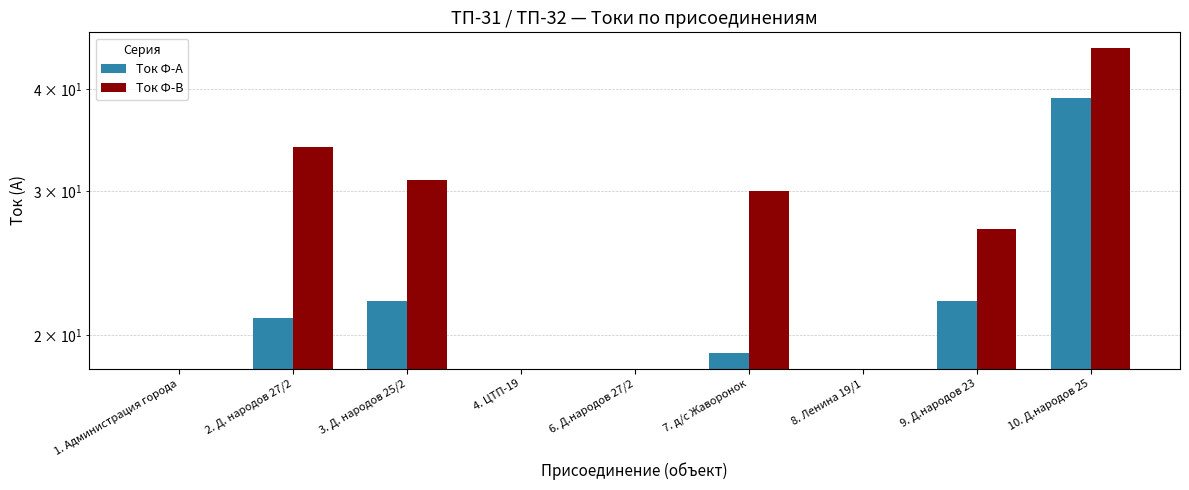

What position from the right is 2. Д. народов 27/2?

8